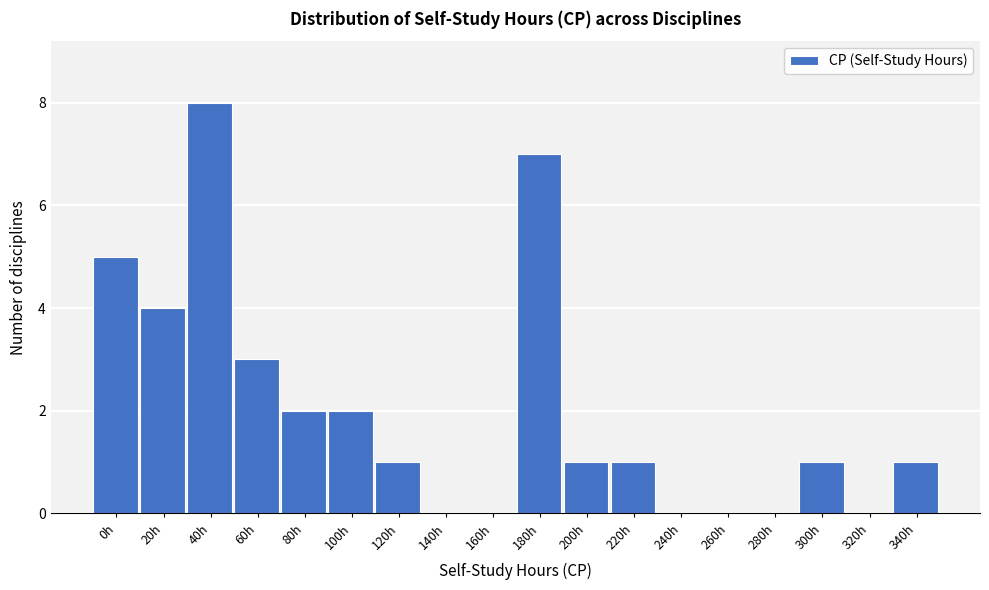

Reading left to right, list all the values displayed in this chart.

0h=5	20h=4	40h=8	60h=3	80h=2	100h=2	120h=1	140h=0	160h=0	180h=7	200h=1	220h=1	240h=0	260h=0	280h=0	300h=1	320h=0	340h=1